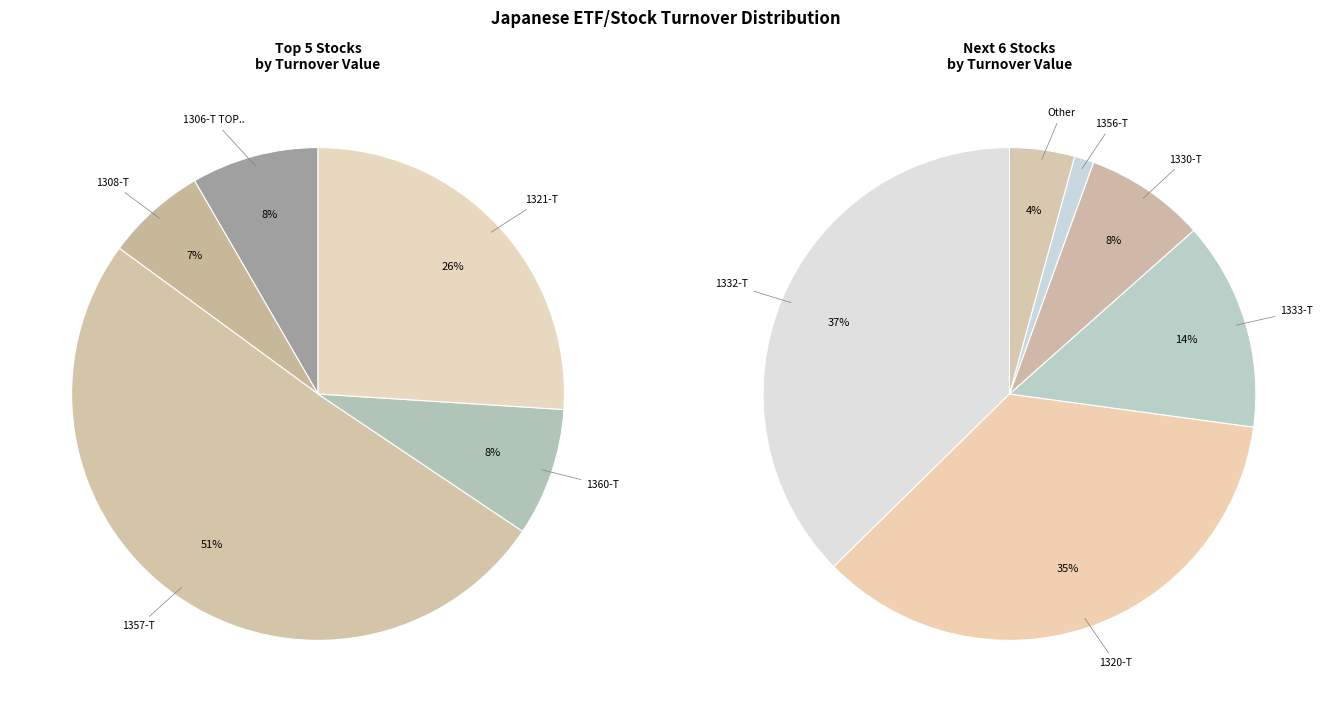

Rank the categories by value from lowest to highest.

1356-T, Other, 1330-T, 1333-T, 1308-T, 1306-T TOPIX, 1360-T, 1320-T, 1332-T, 1321-T, 1357-T